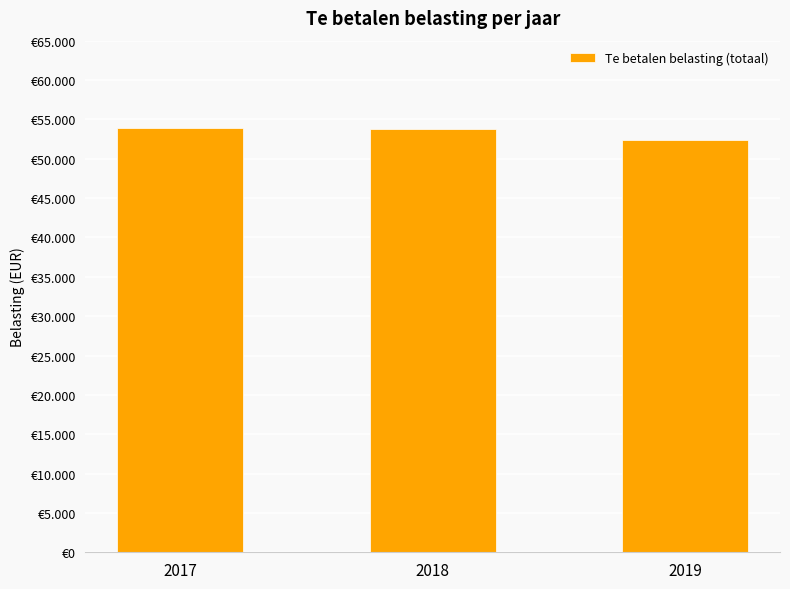

Reading left to right, list all the values displayed in this chart.

2017=53966	2018=53746	2019=52365